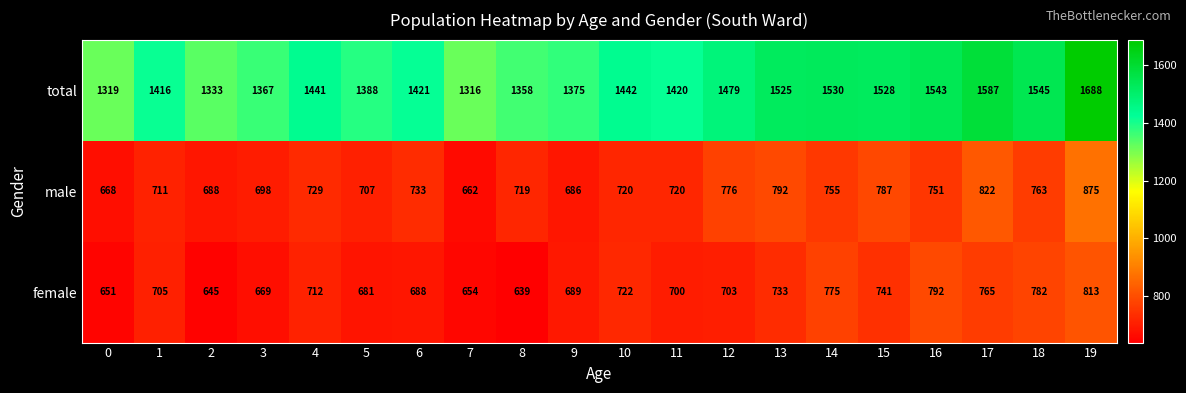

What is the sum of all total values?

29021